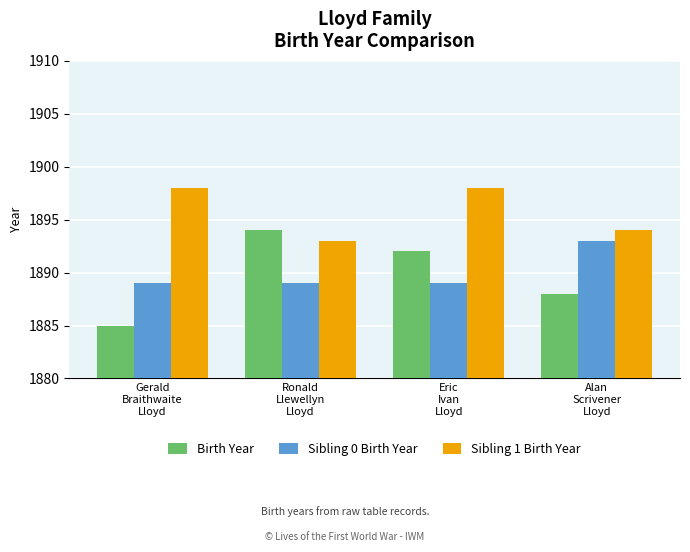

What position from the right is Eric
Ivan
Lloyd?

2